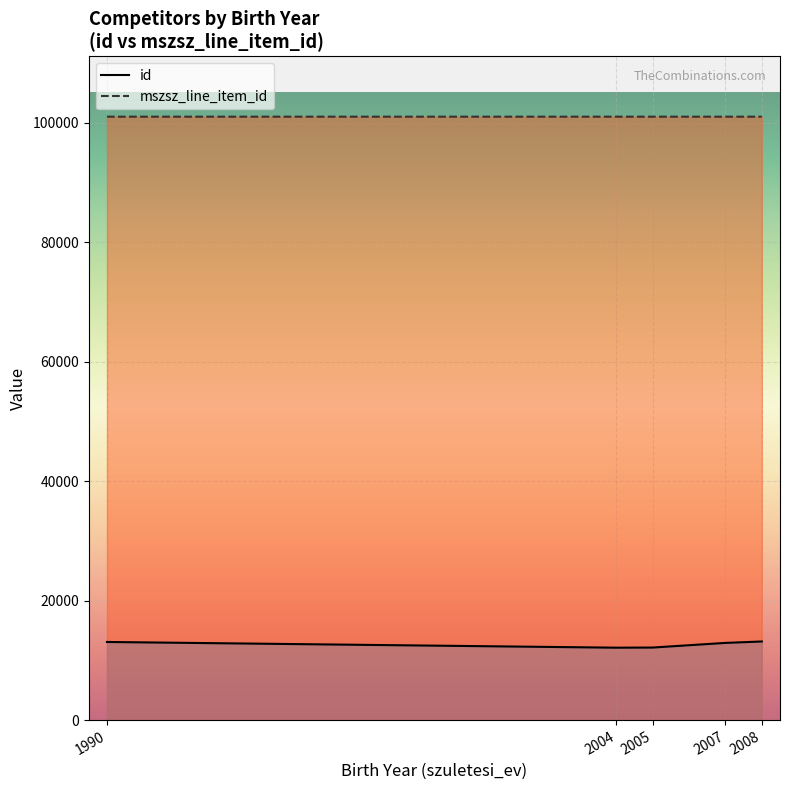

Rank the series by their maximum value, from lowest to highest.

id, mszsz_line_item_id